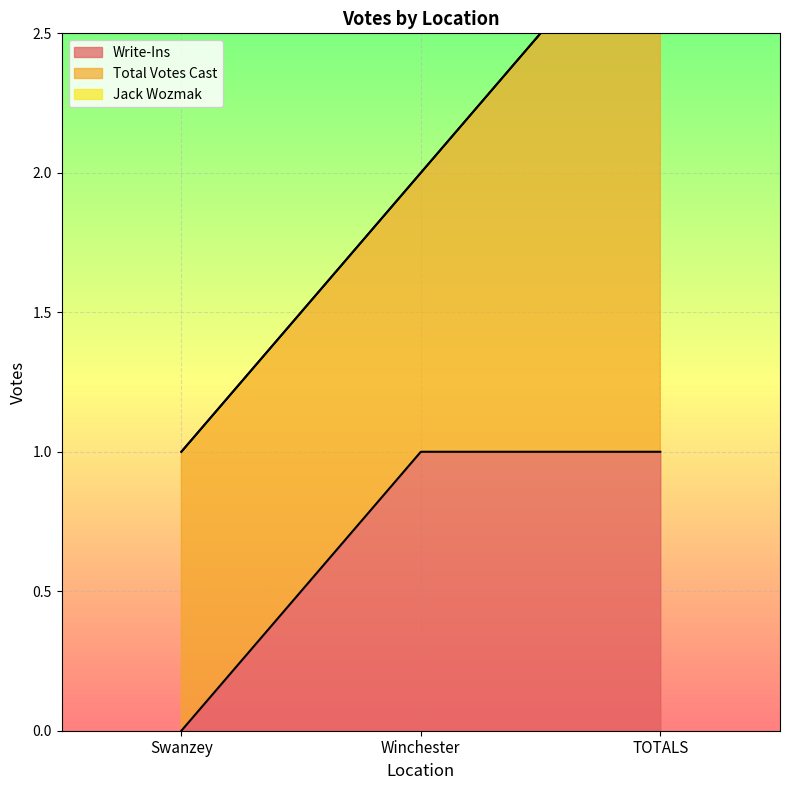

Is it true that Total Votes Cast equals 1 at Winchester?

True